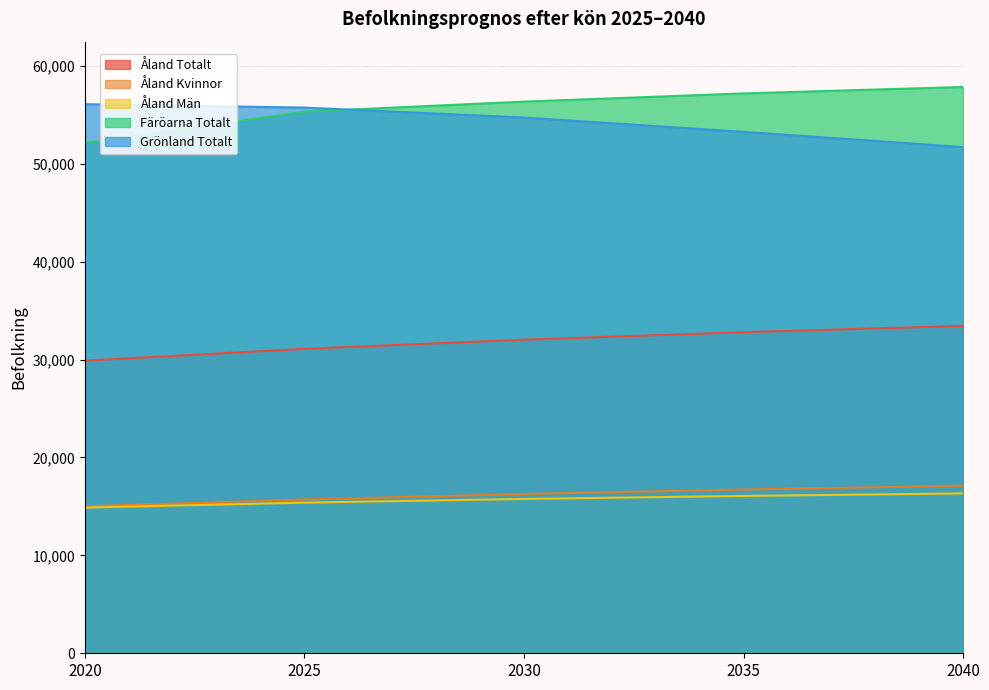

Which series has the widest spread of values?

Färöarna Totalt